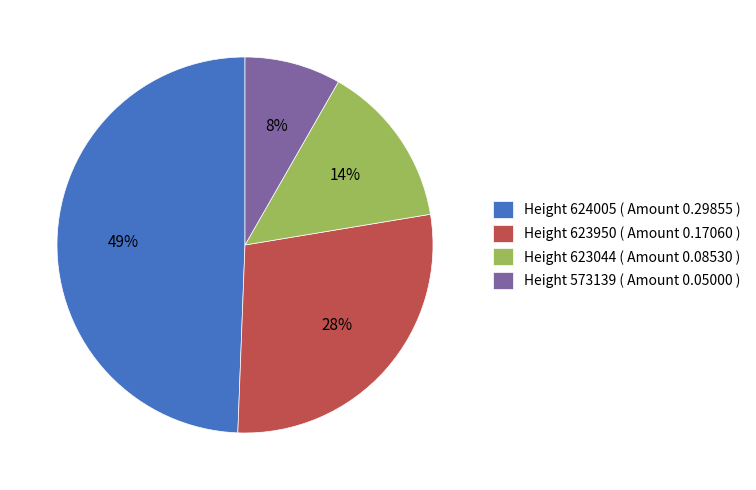

To the nearest percent, what portion does Height 623044 represent?

14%